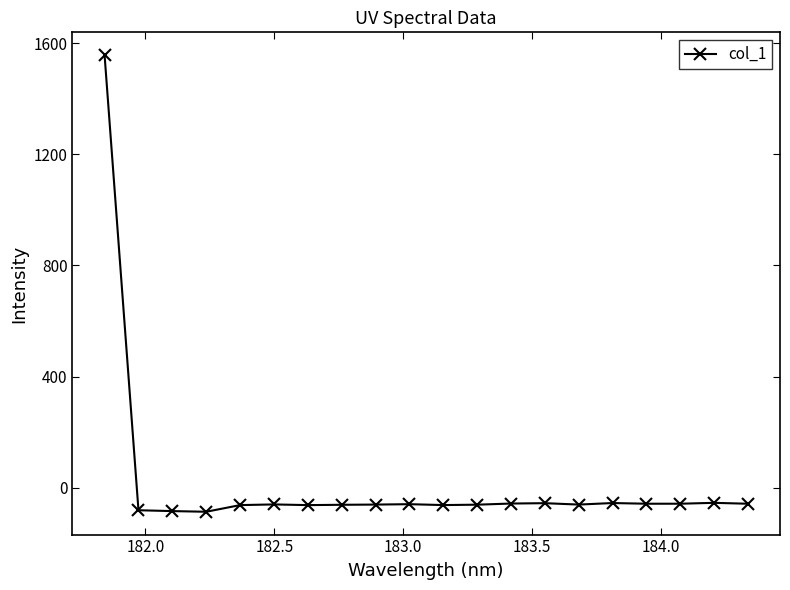

What is the greatest value displayed?

1557.1